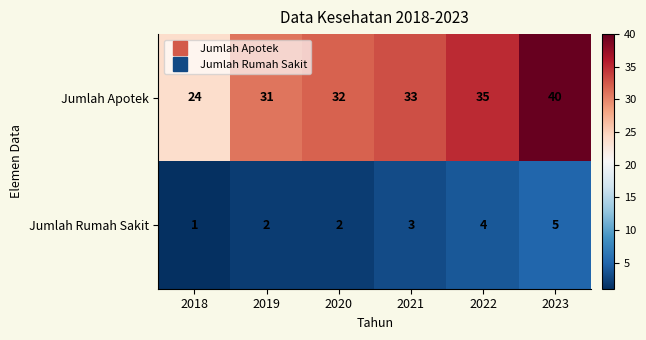

What is the sum of the Jumlah Apotek values at 2022 and 2020?

67